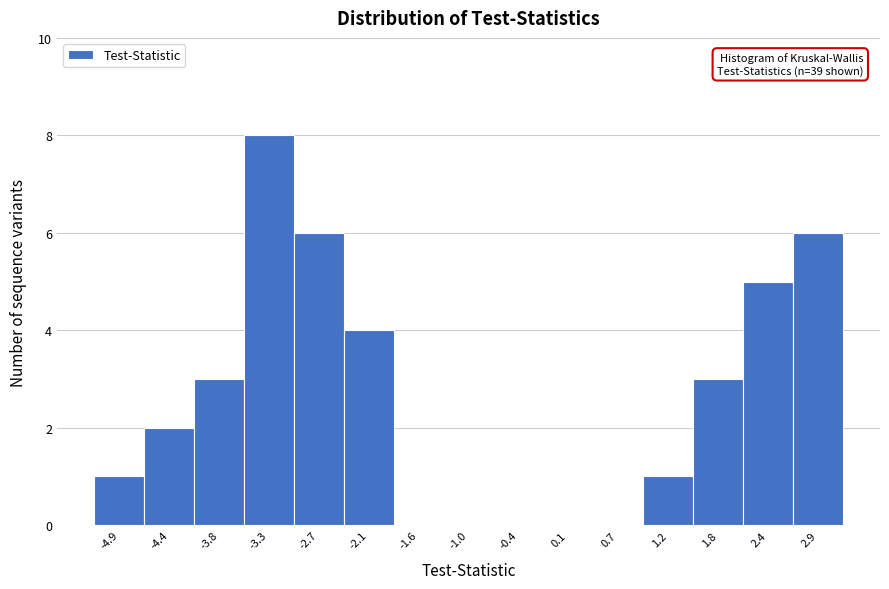

Reading left to right, what are all the values shown in this chart?

-4.9=1	-4.4=2	-3.8=3	-3.3=8	-2.7=6	-2.1=4	-1.6=0	-1.0=0	-0.4=0	0.1=0	0.7=0	1.2=1	1.8=3	2.4=5	2.9=6